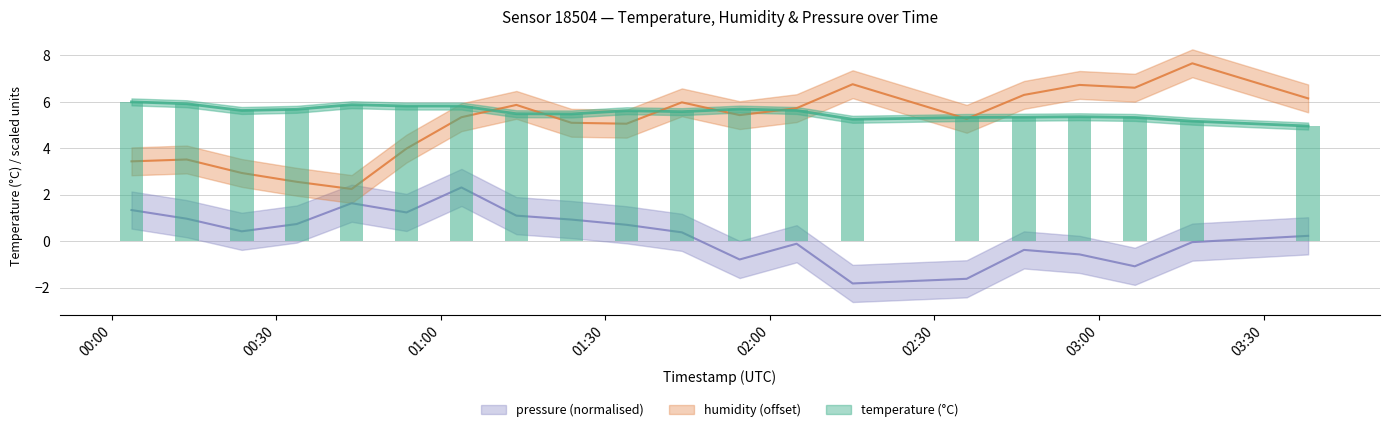

Count the number of categories in the chart.

20